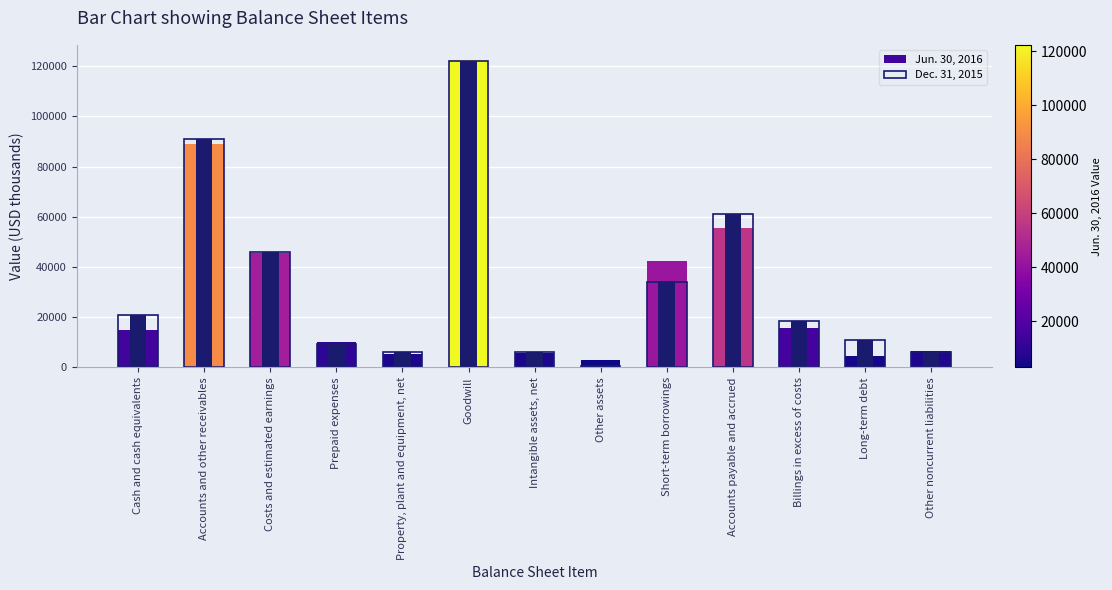

What is the sum of all Jun. 30, 2016 values?

420509